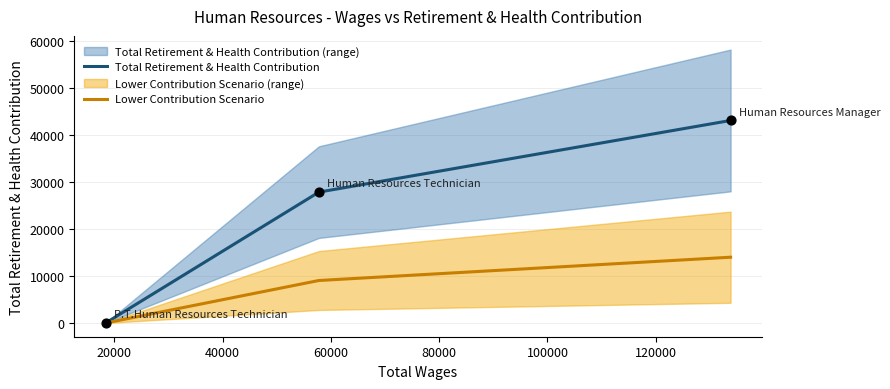

What is the change in value from Human Resources Manager to P.T.Human Resources Technician?

-43082